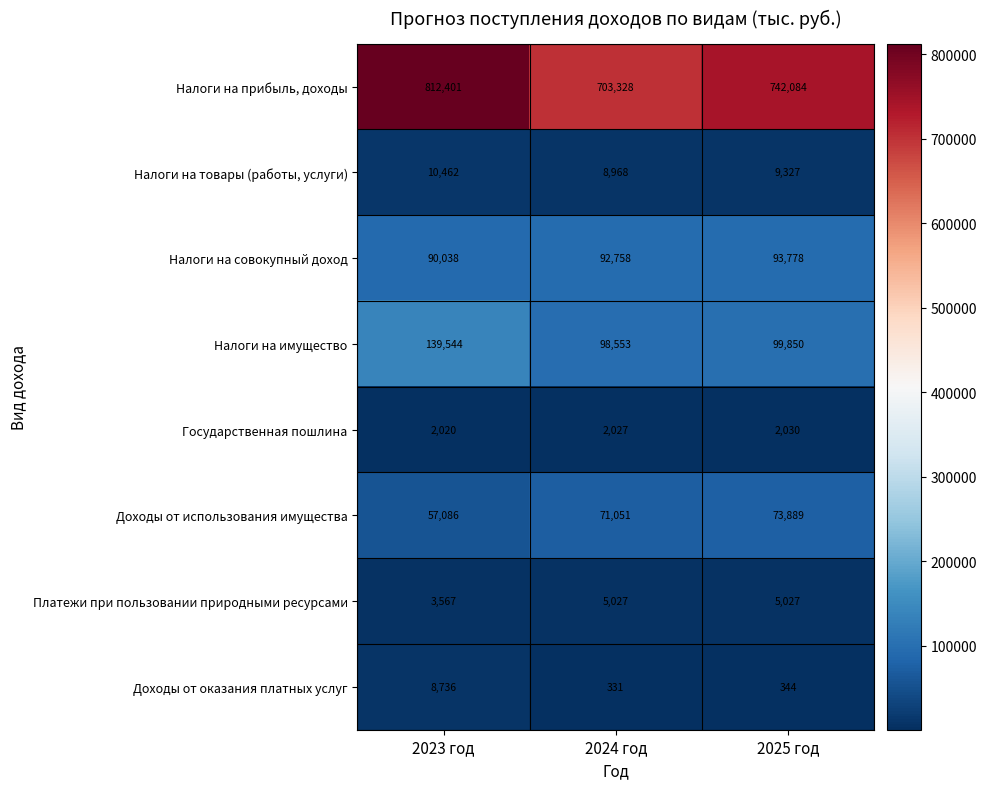

What is the difference between the second highest and minimum values in the Налоги на имущество series?

1297